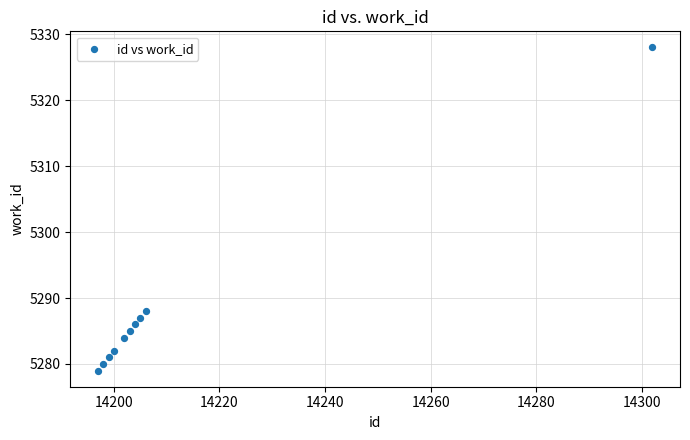

What is the range of X values (max minus min)?

105